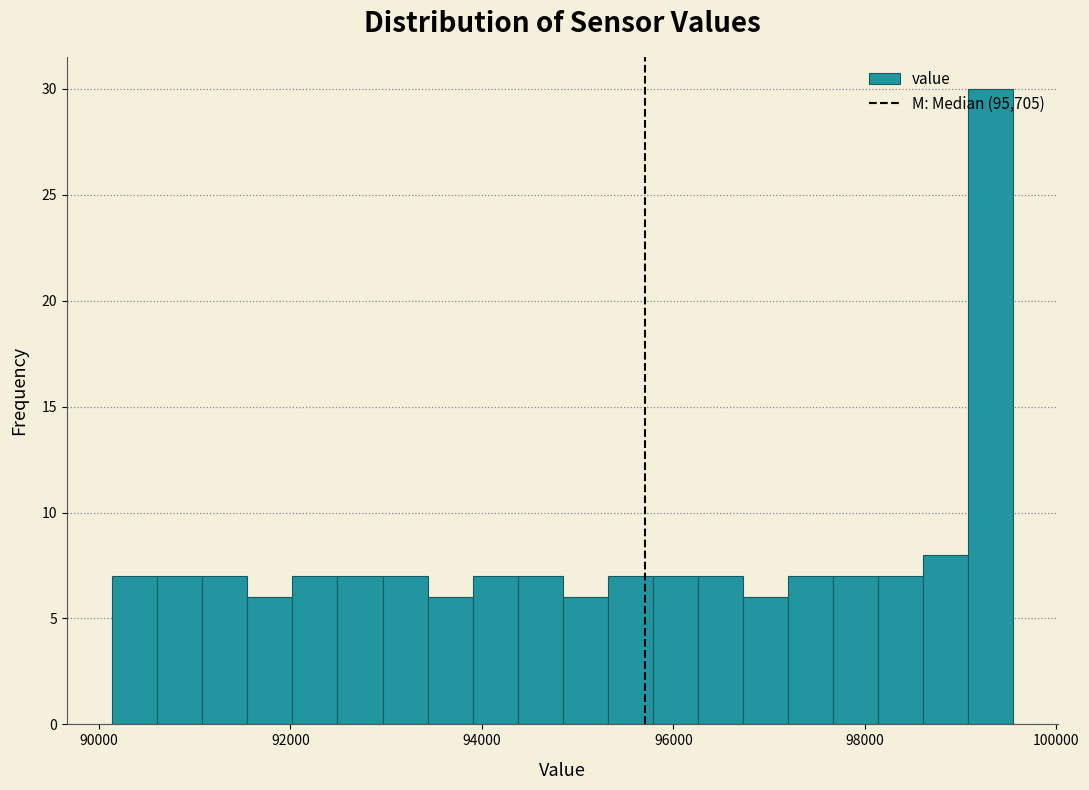

Around what value on the x-axis is the tallest bar? Give the approximate position of its centre, as read against the axis.

99400